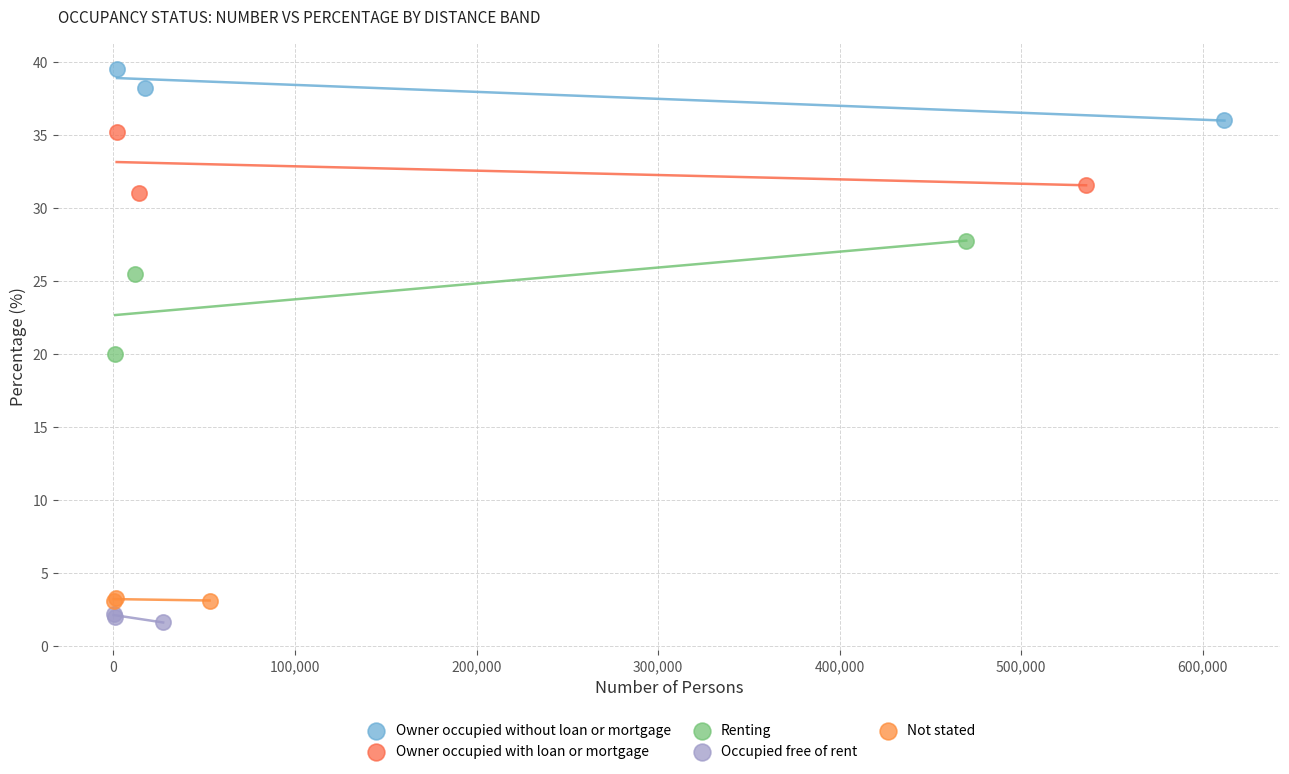

Which series has the widest spread of Y values?

Renting